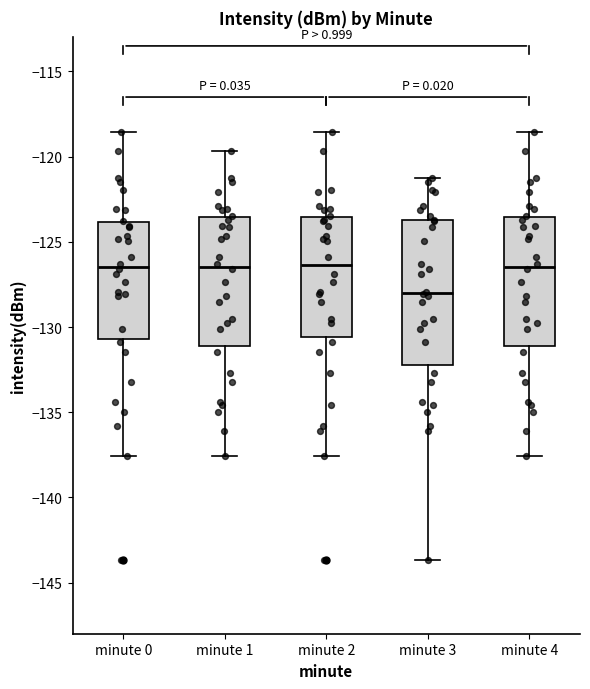

Reading left to right, read every box against the y-axis: the position of its median line, the range the box covers, and the ends of its whiskers. The values are not printed on the chart, so give them approximately, as read against the axis.

minute 0: median -126.5, box -130.5 to -124.0, whiskers -137.5 to -118.5
minute 1: median -126.5, box -131.0 to -123.5, whiskers -137.5 to -119.5
minute 2: median -126.5, box -130.5 to -123.5, whiskers -137.5 to -118.5
minute 3: median -128.0, box -132.0 to -123.5, whiskers -143.5 to -121.0
minute 4: median -126.5, box -131.0 to -123.5, whiskers -137.5 to -118.5